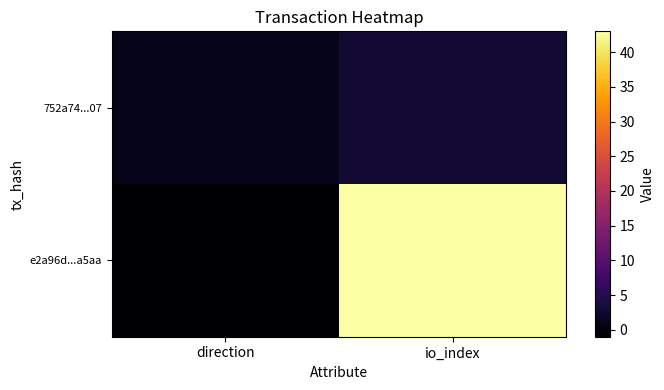

Reading right to left, extract all data points from this chart.

e2a96d...a5aa: io_index=43	direction=-1
752a74...07: io_index=3	direction=1